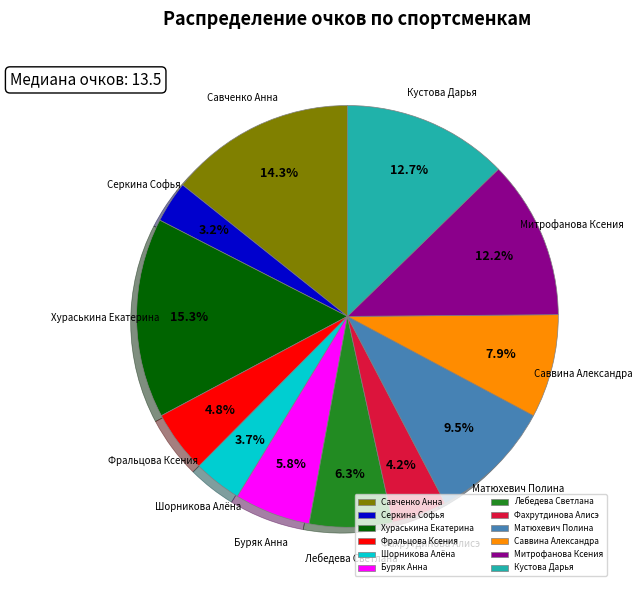

What is the smallest slice in the pie chart?

Серкина Софья